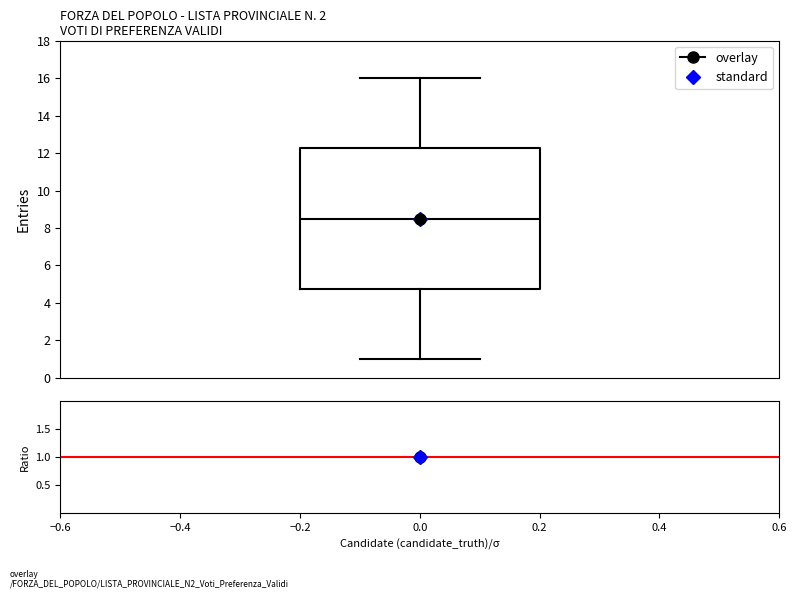

Transcribe this box plot: give where the median line is, the range the box spans, and where the two whiskers end, as read against the y-axis. The values are not printed on the chart, so give them approximately, as read against the axis.

median 8.6, box 4.8 to 12.2, whiskers 1.0 to 16.0